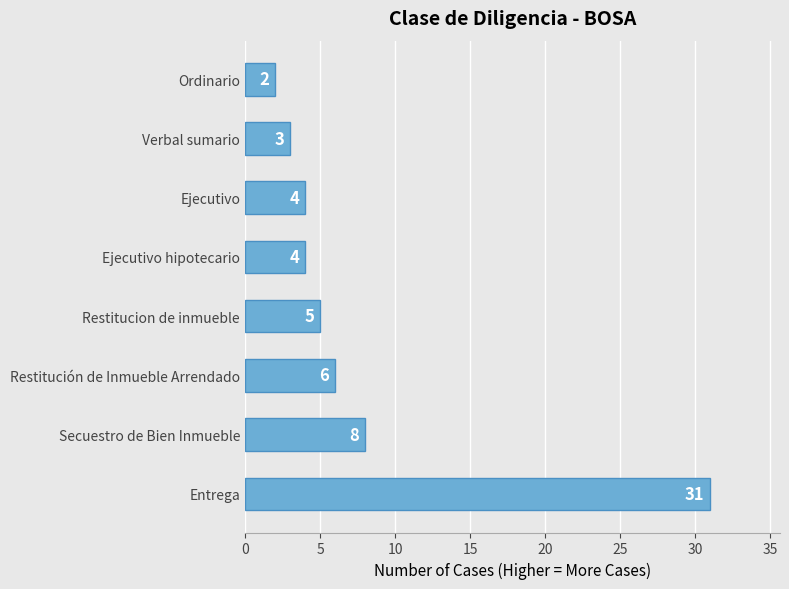

What is the average value?

8